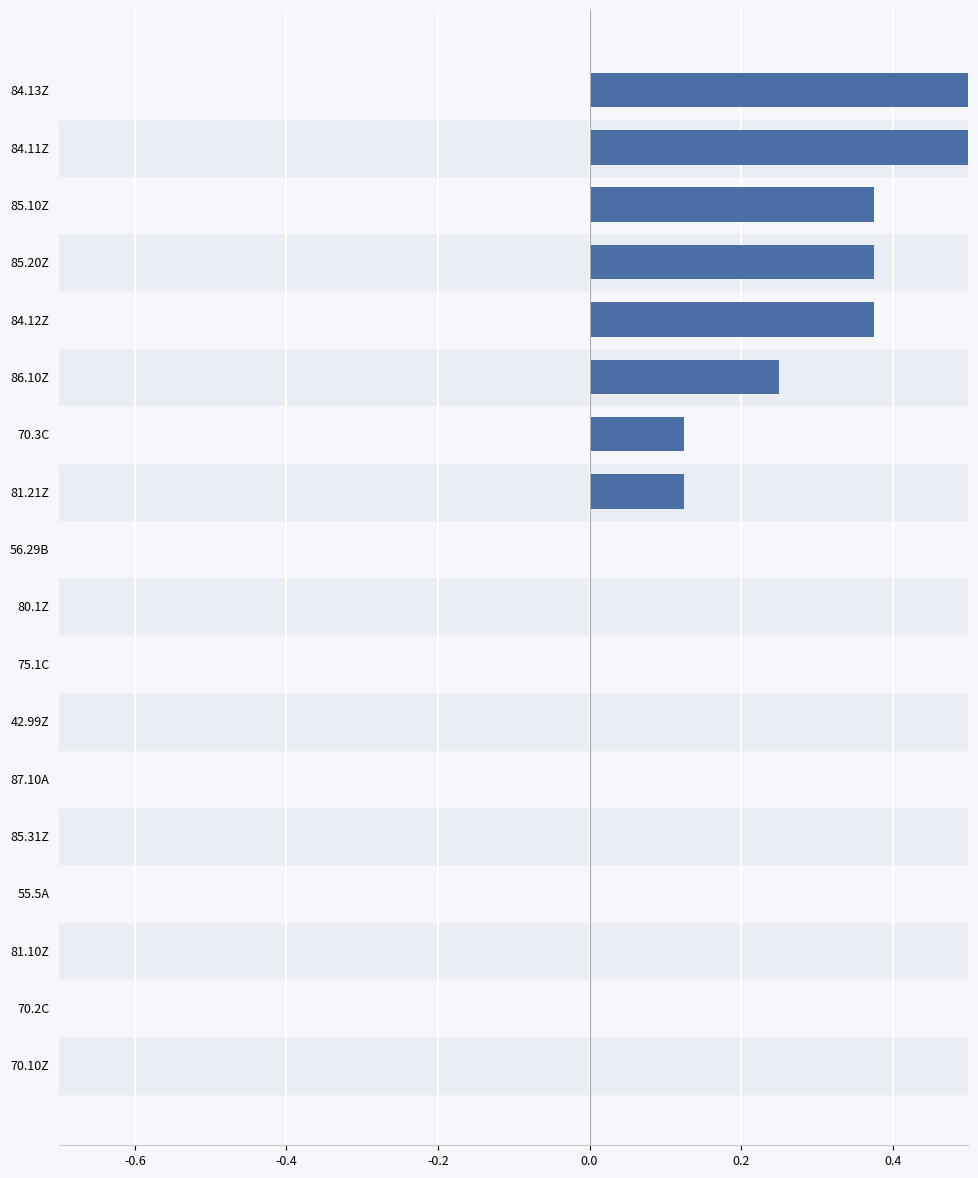

What is the average value?

0.2